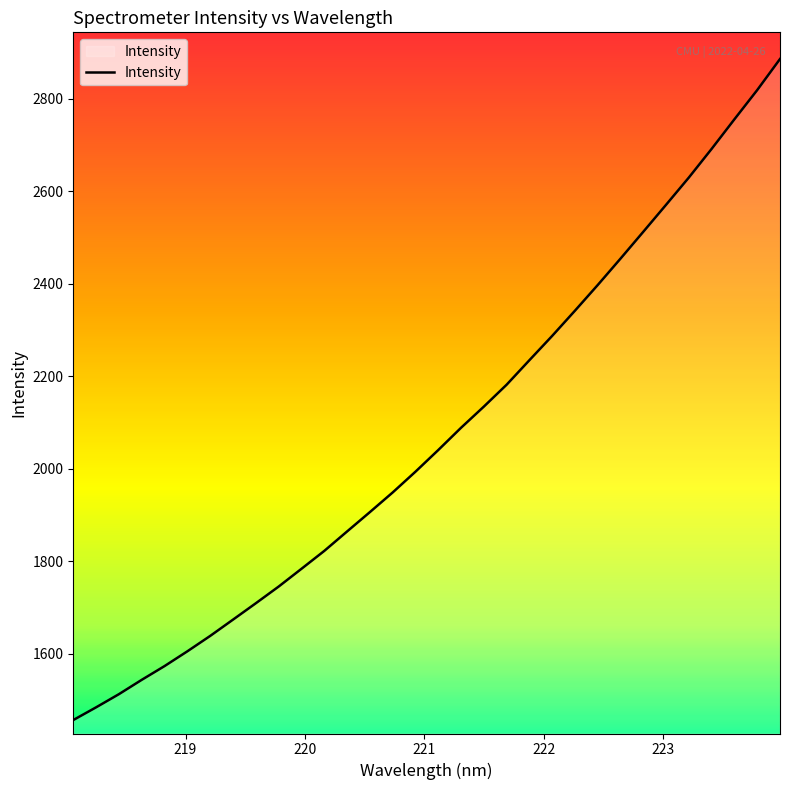

What is the smallest value displayed?

1456.1